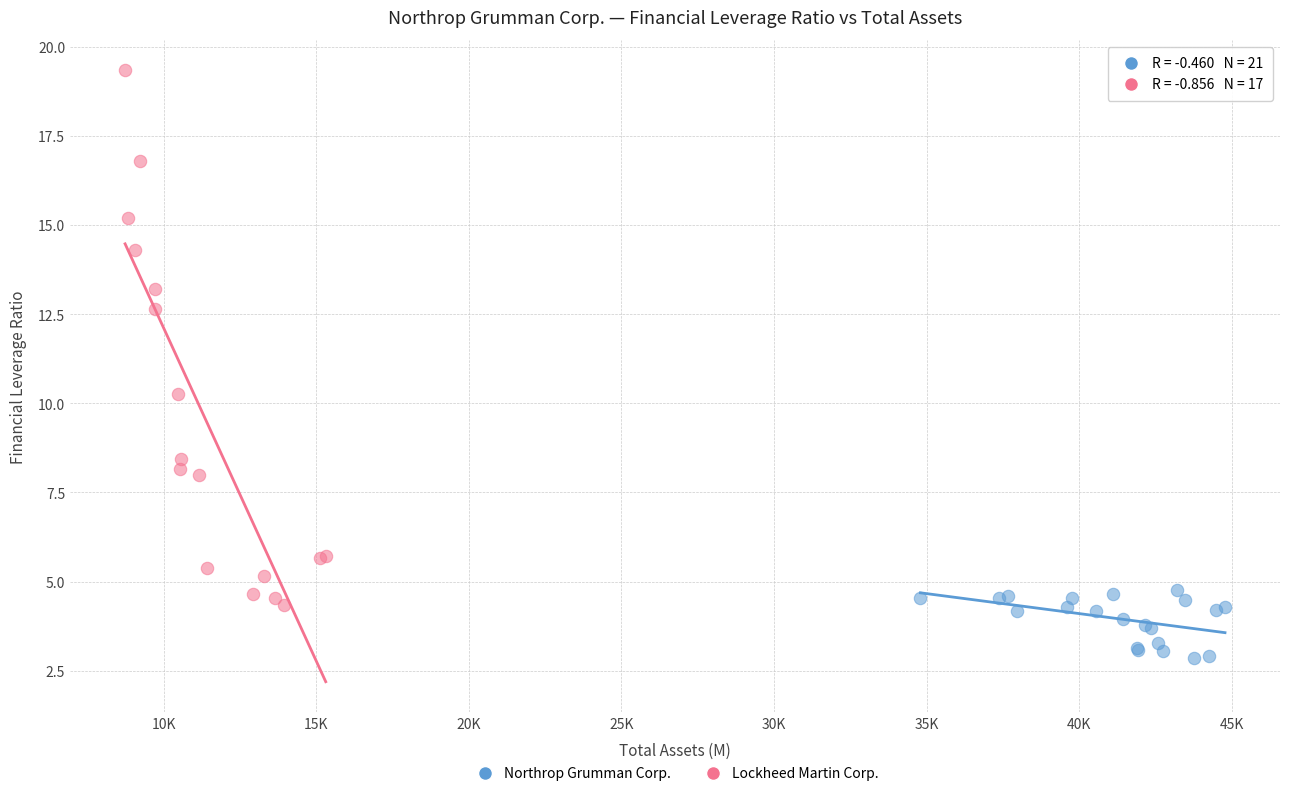

Which series reaches the minimum Y coordinate?

Northrop Grumman Corp.